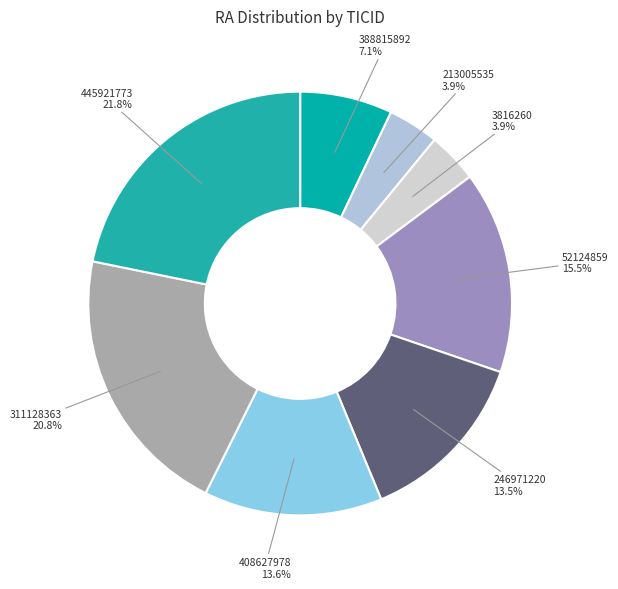

What percentage do 213005535 and 408627978 together represent?

17.5%